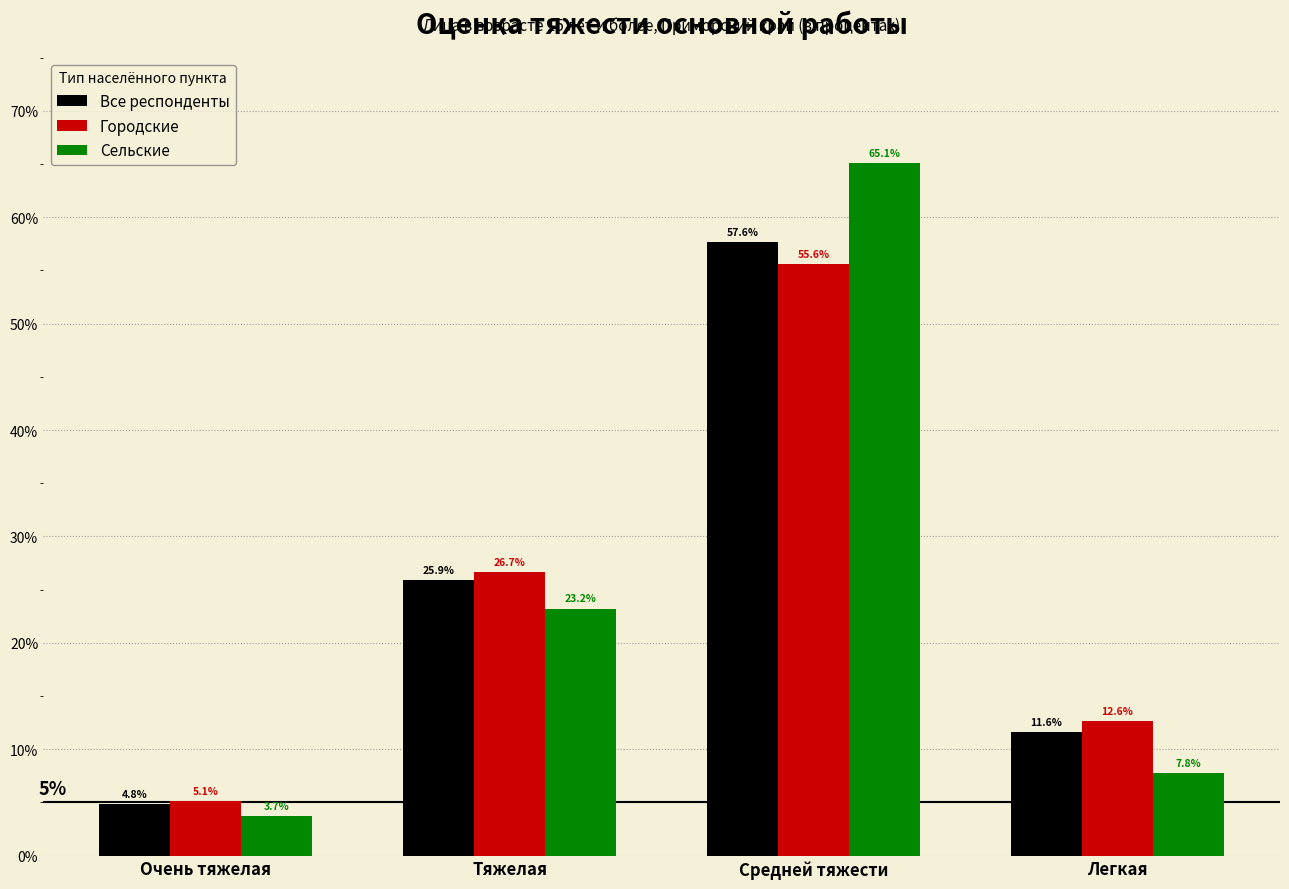

Which series changed the most between Очень тяжелая and Легкая?

Городские